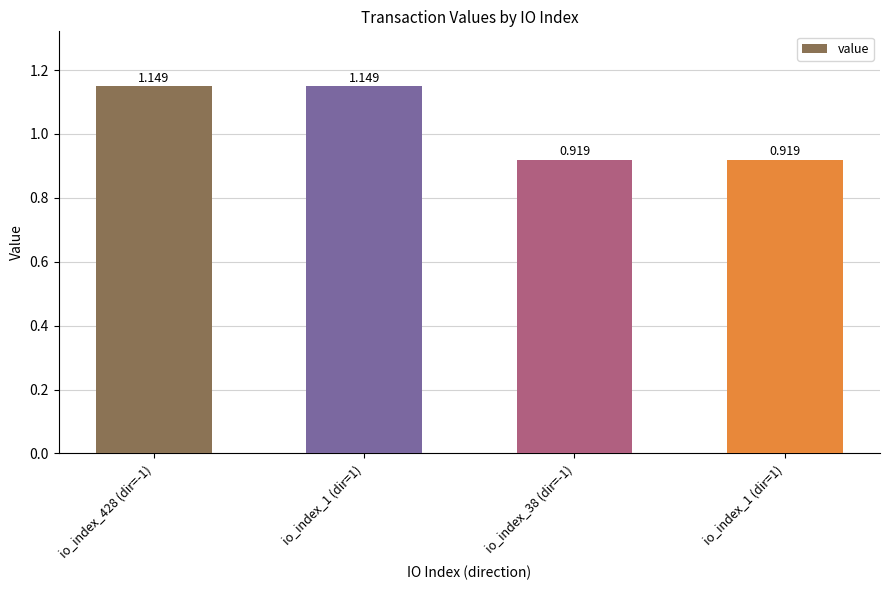

Count the number of values greater than 1.

2